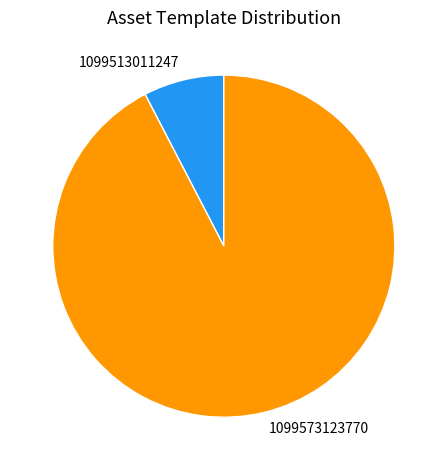

Is there a majority slice in this chart?

Yes